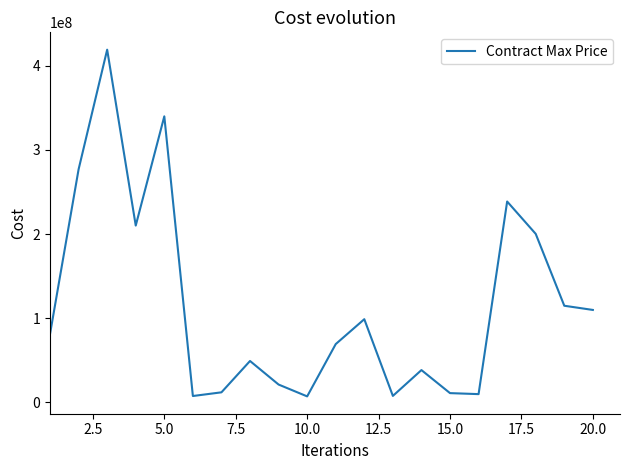

What is the greatest value displayed?

419324495.2